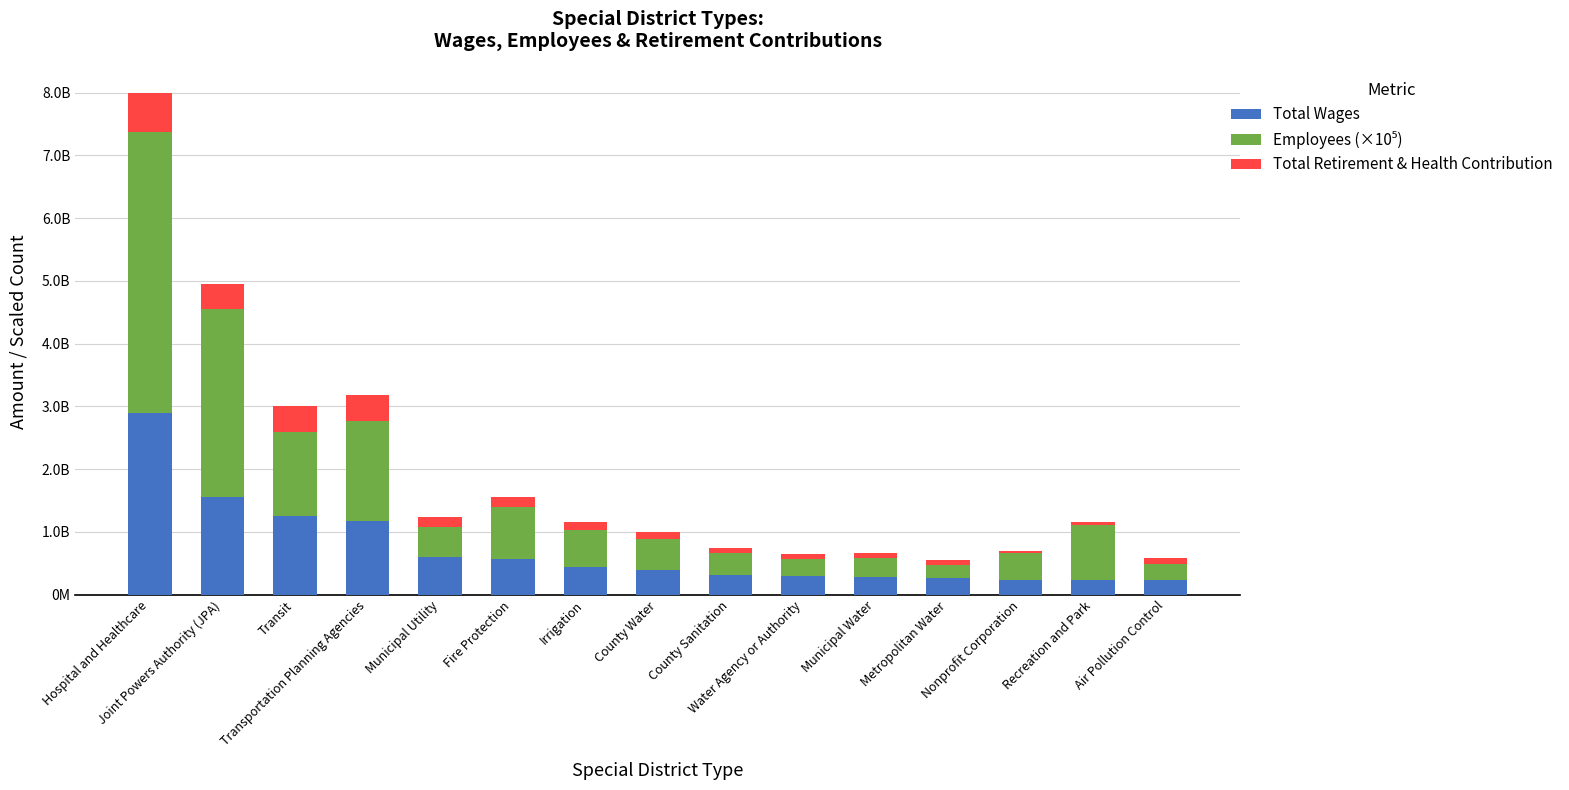

True or false: Employees (×10⁵) has a value of 2386049862.4 at Transit.

False